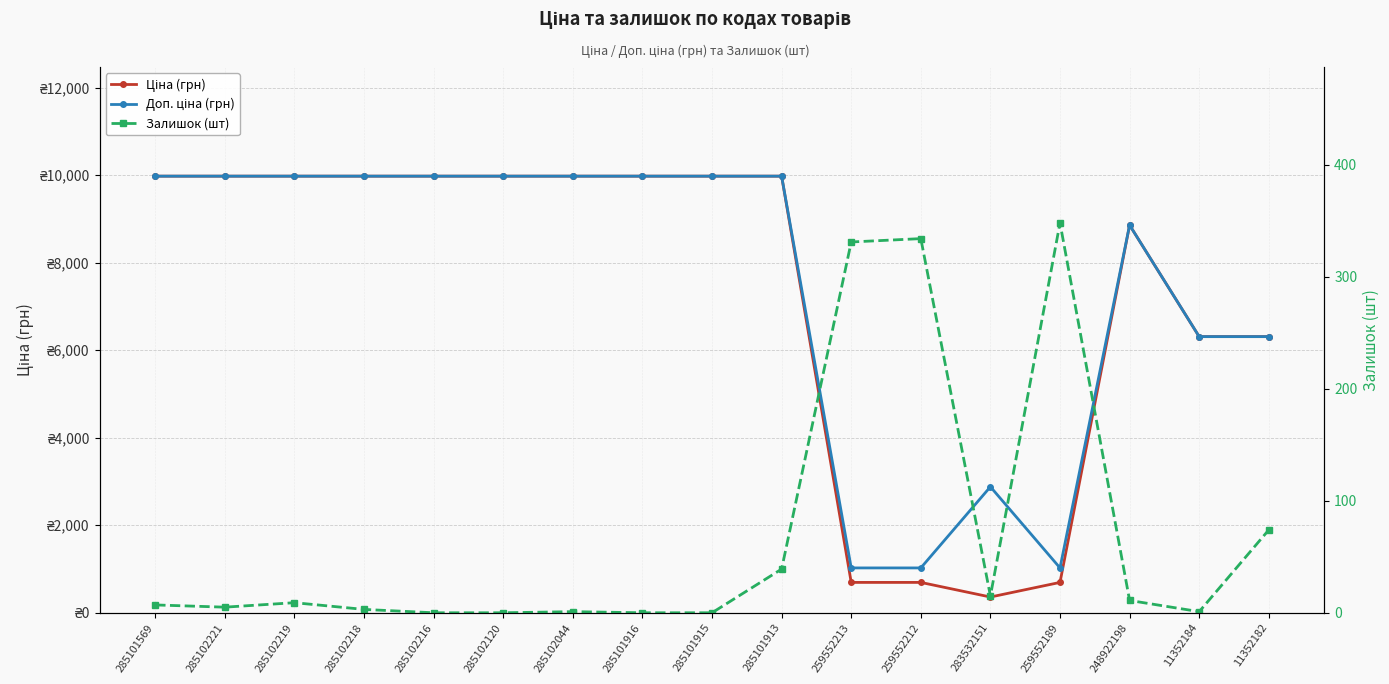

Rank the series at 285102219 from lowest to highest value.

Залишок (шт), Ціна (грн), Доп. ціна (грн)